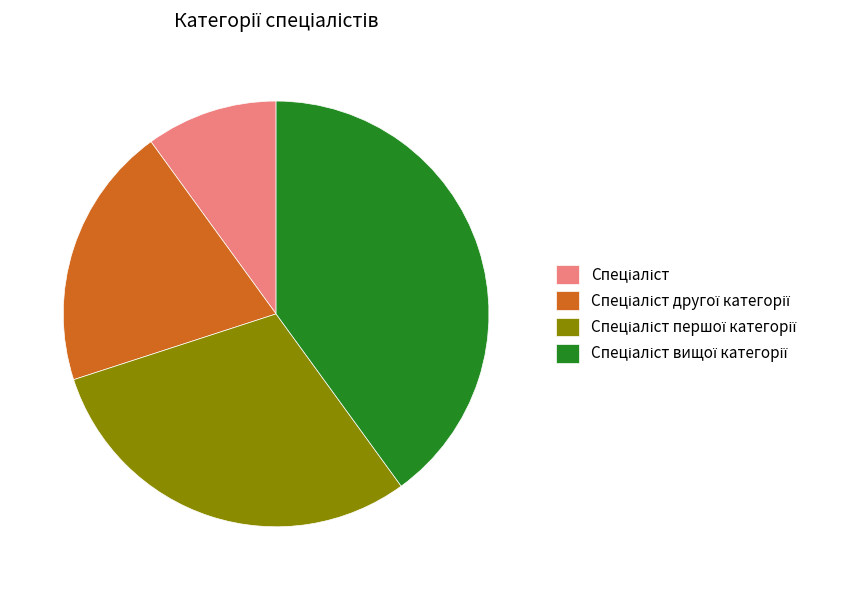

Is there any slice that represents more than half of the pie?

No